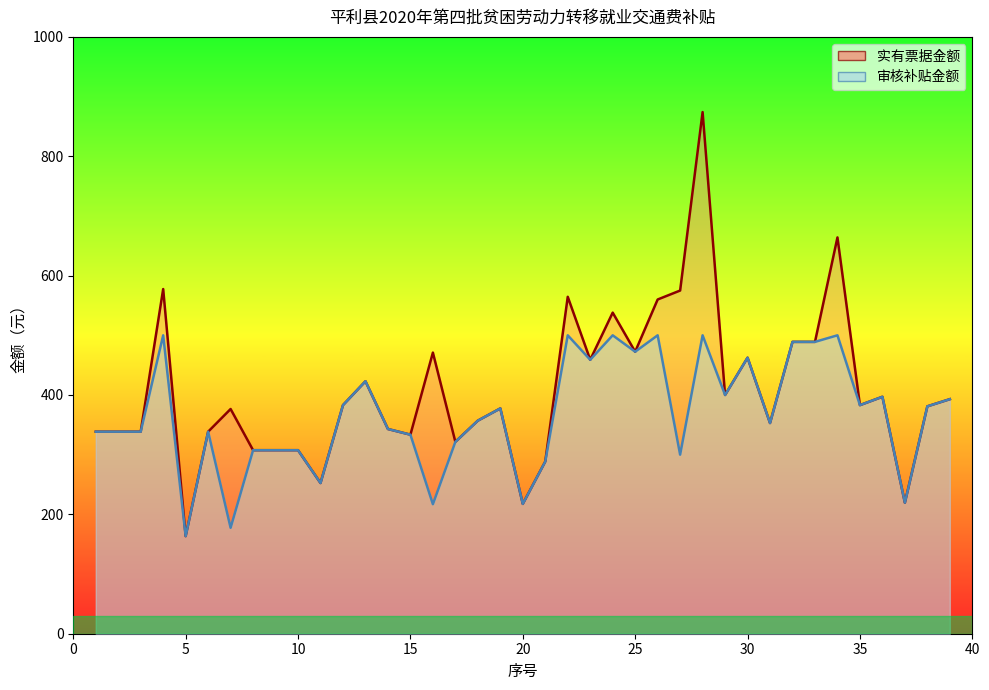

What is the minimum value shown in the chart?

163.5